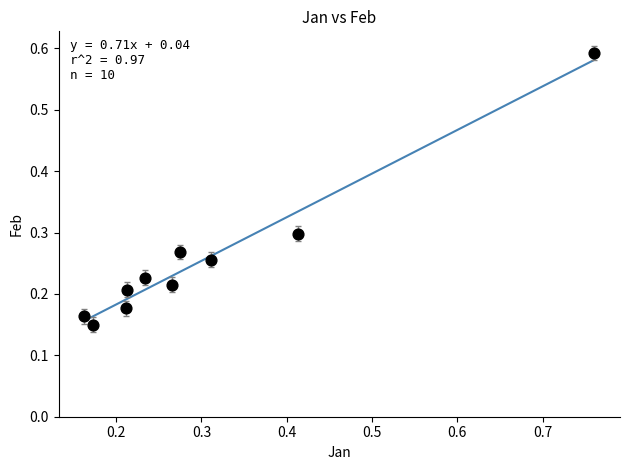

What is the range of Y values (max minus min)?

0.4